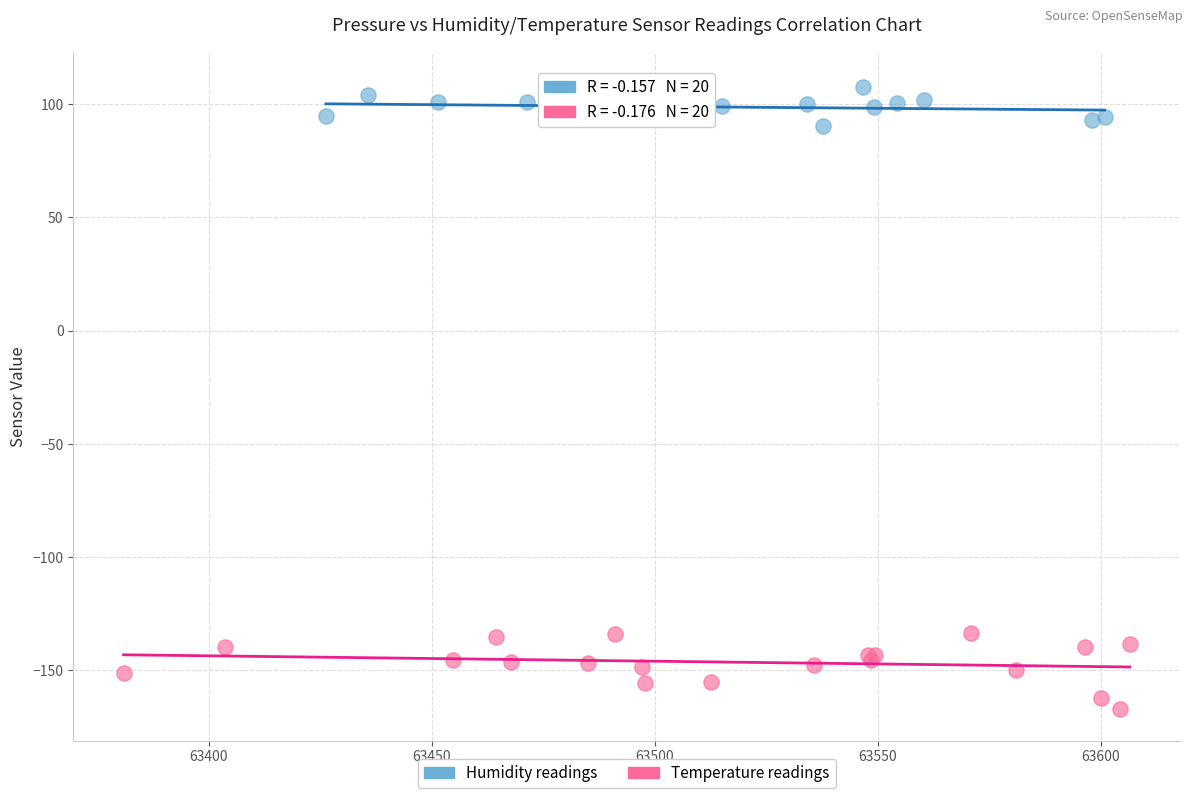

Which series reaches the maximum Y coordinate?

Humidity readings